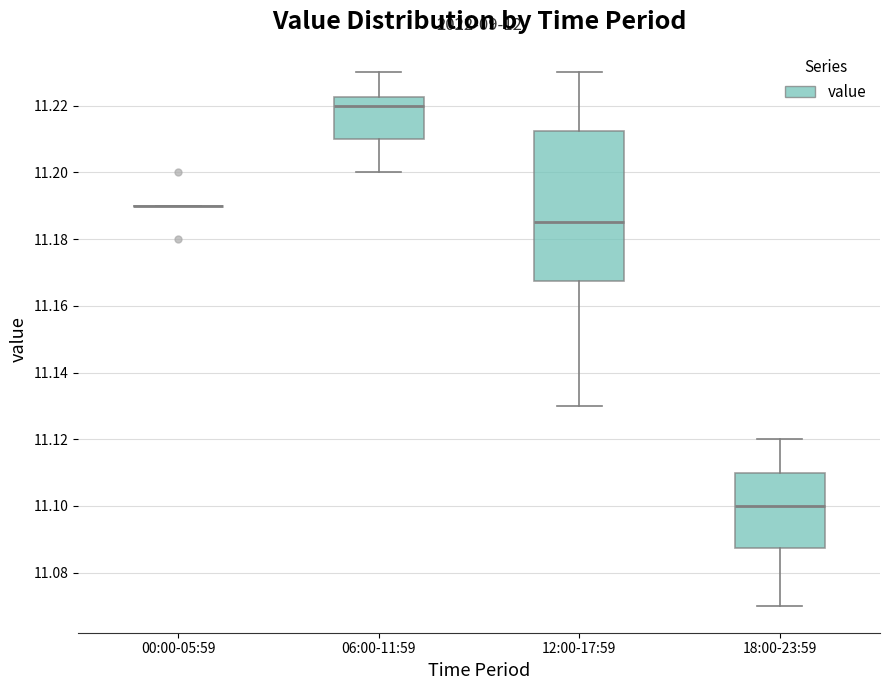

Comparing the boxes themselves (not the whiskers), which one is the tallest?

12:00-17:59